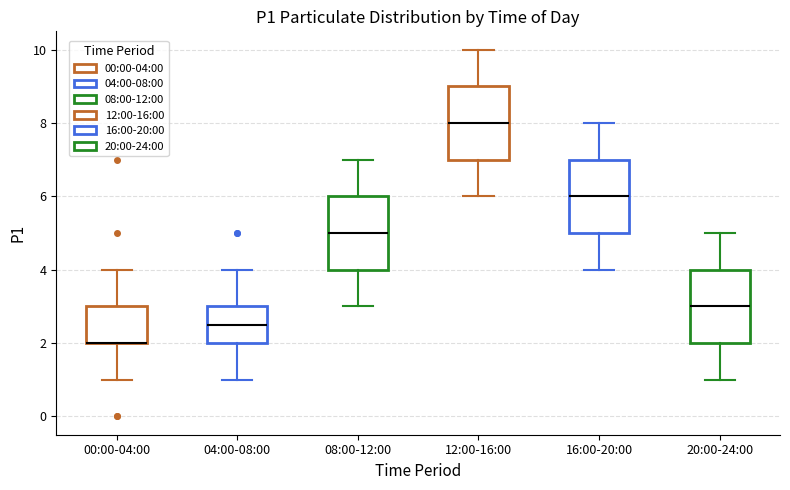

Where does the upper whisker of the box for 00:00-04:00 end on the y-axis? The values are not printed on the chart, so give them approximately, as read against the axis.

4.0